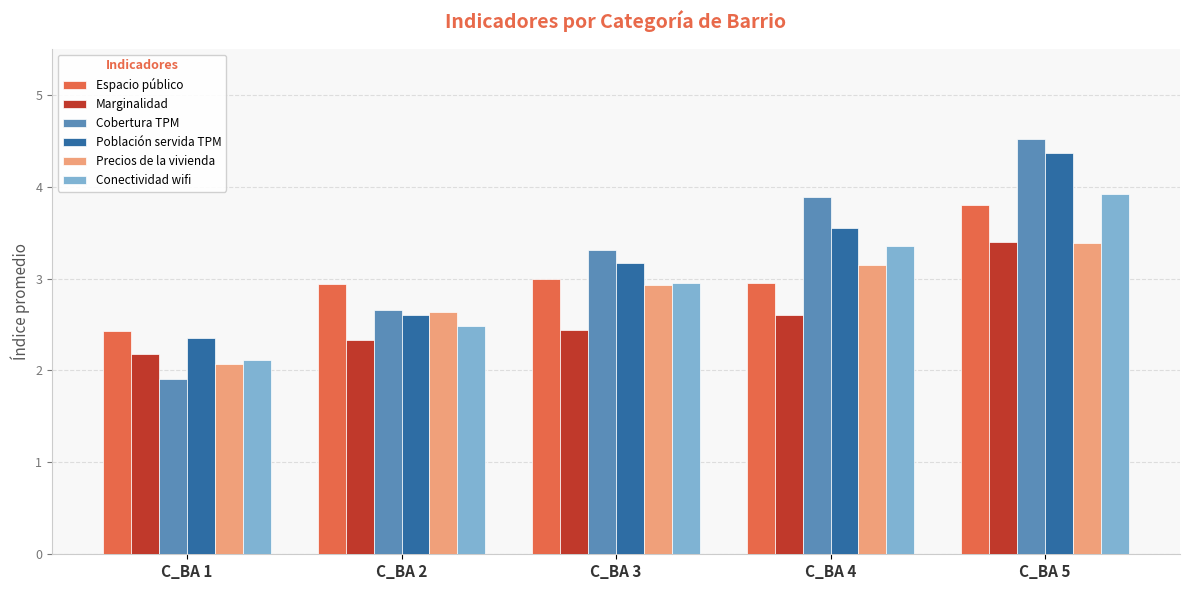

What are all the series names shown in the legend?

Espacio público, Marginalidad, Cobertura TPM, Población servida TPM, Precios de la vivienda, Conectividad wifi